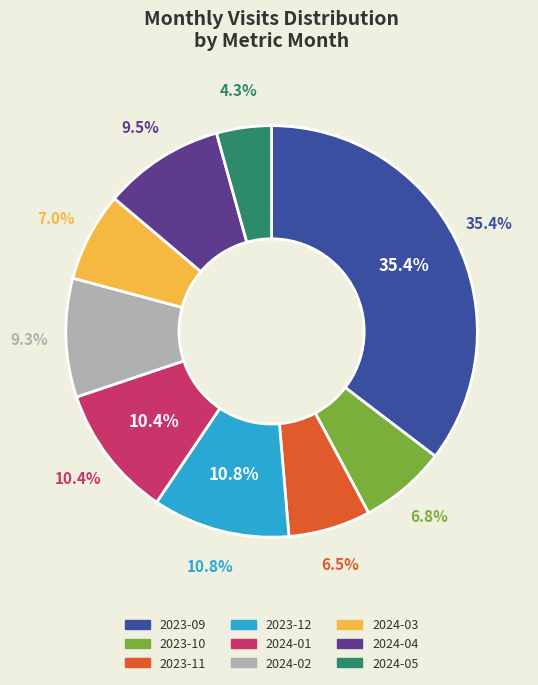

Rank the categories by value from lowest to highest.

2024-05, 2023-11, 2023-10, 2024-03, 2024-02, 2024-04, 2024-01, 2023-12, 2023-09